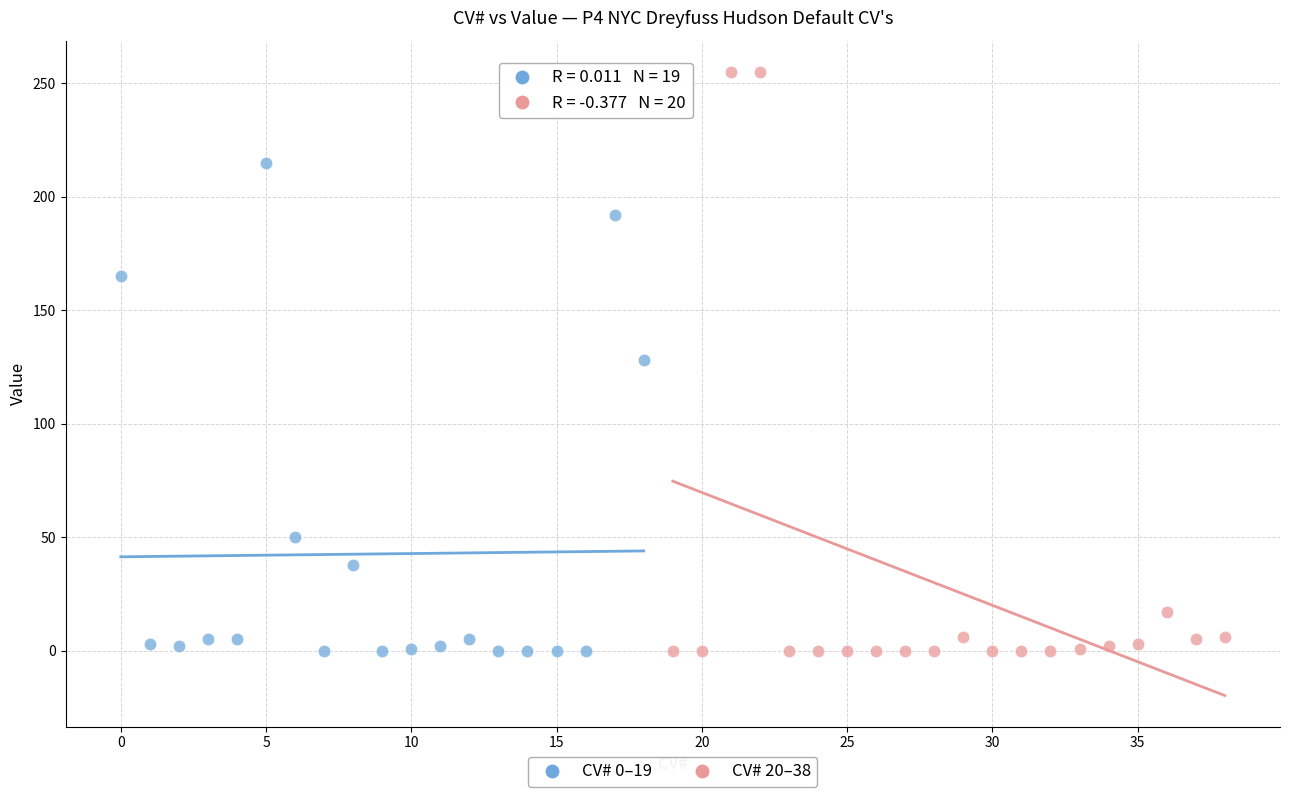

Which series has the largest Y range (max minus min)?

CV# 20–38